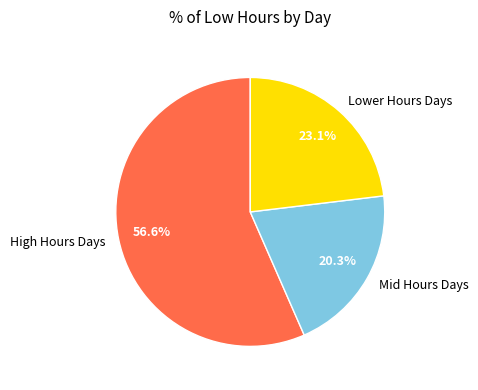

Approximately how many times larger is the value at Lower Hours Days compared to High Hours Days?

0.4